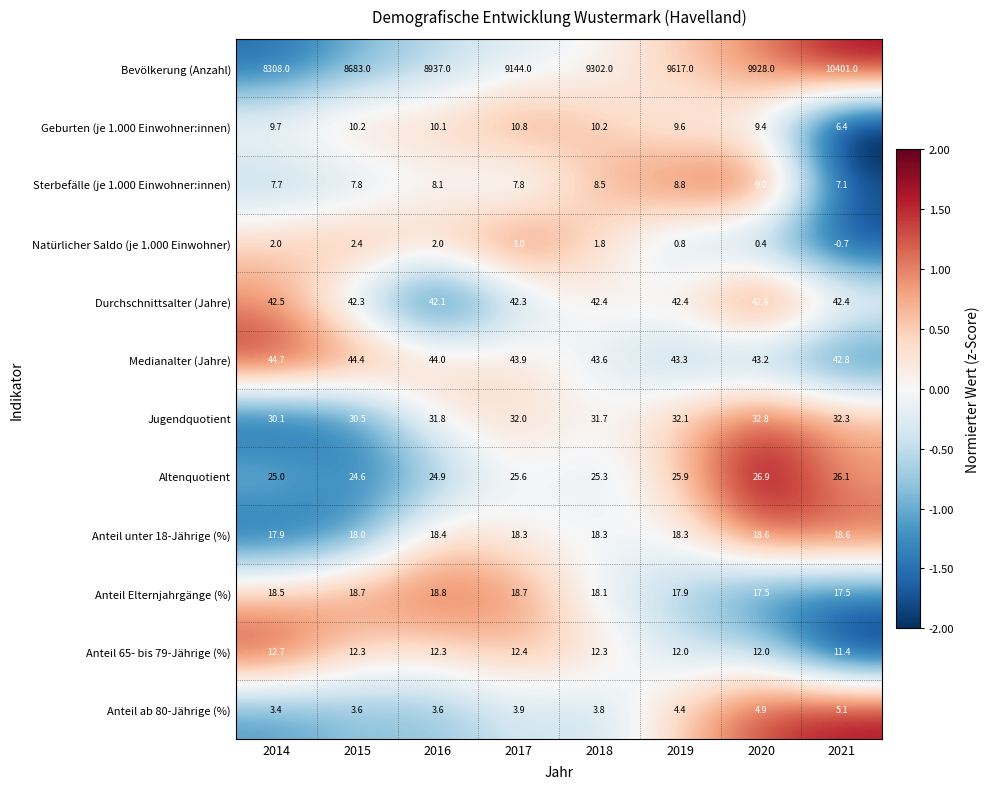

What is the total value across all series at 2014?

8522.2